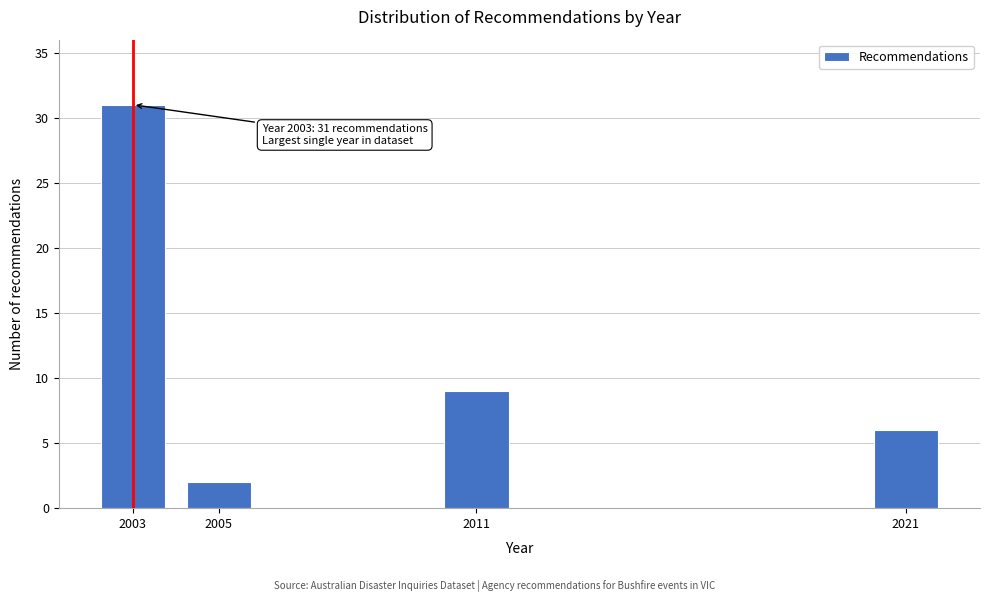

Reading left to right, extract all data points from this chart.

31	2	9	6